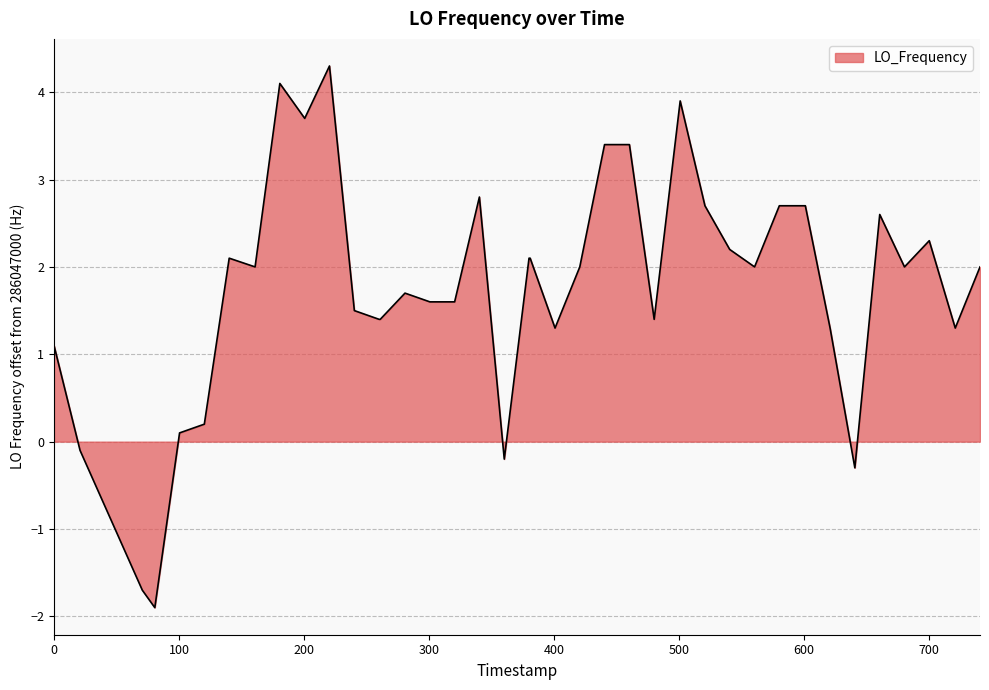

What is the greatest value displayed?

4.3